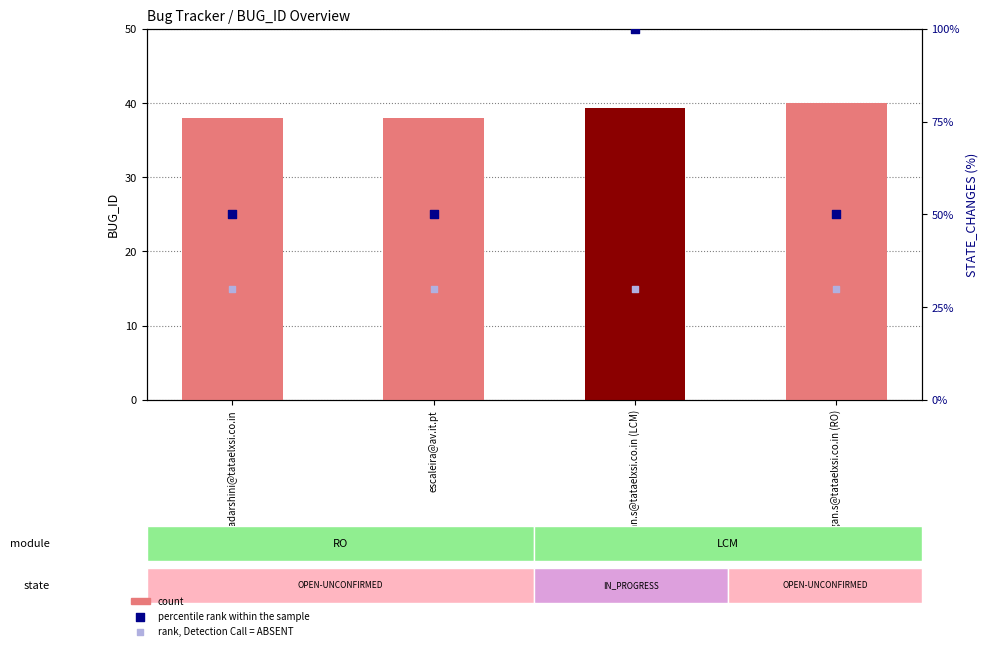

Which series has the largest total across all categories?

percentile rank within the sample